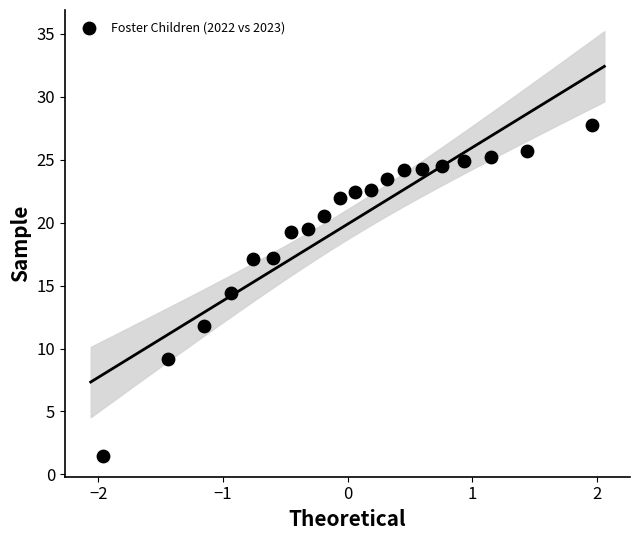

What Y value in the scatter plot is closest to 14?

14.4